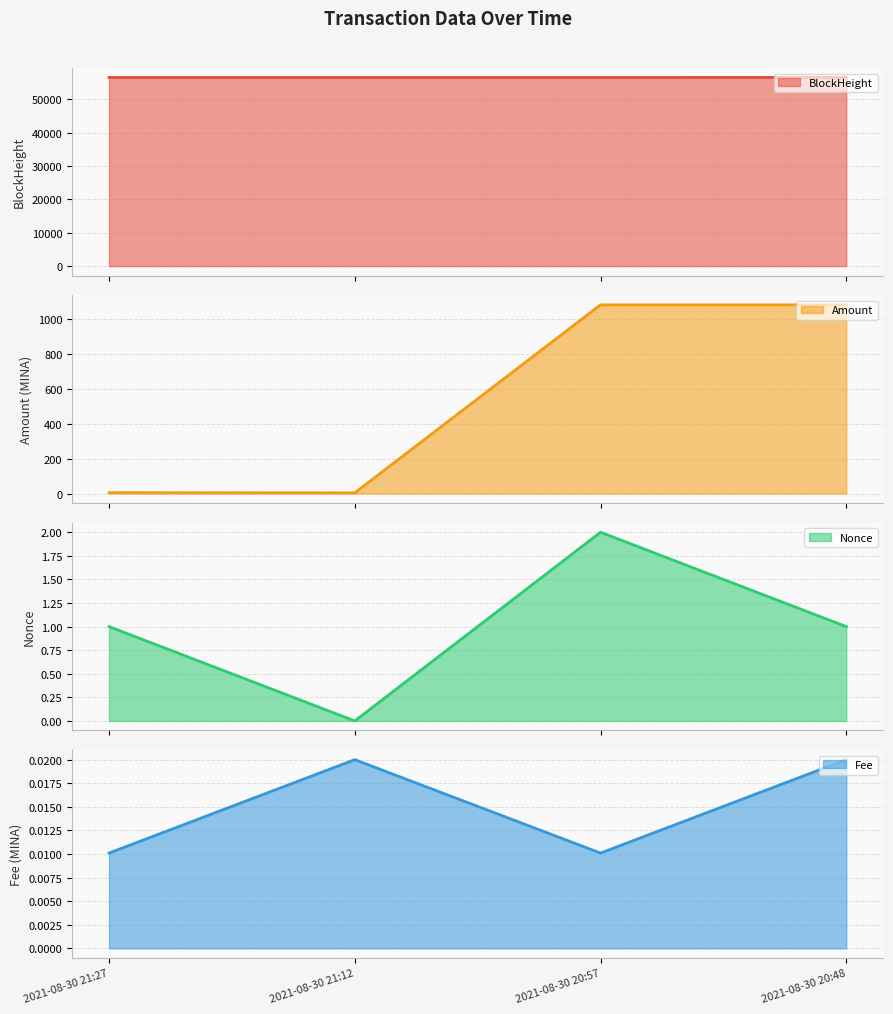

The value of Amount line at 2021-08-30 20:57 is 1589.2. True or false?

False